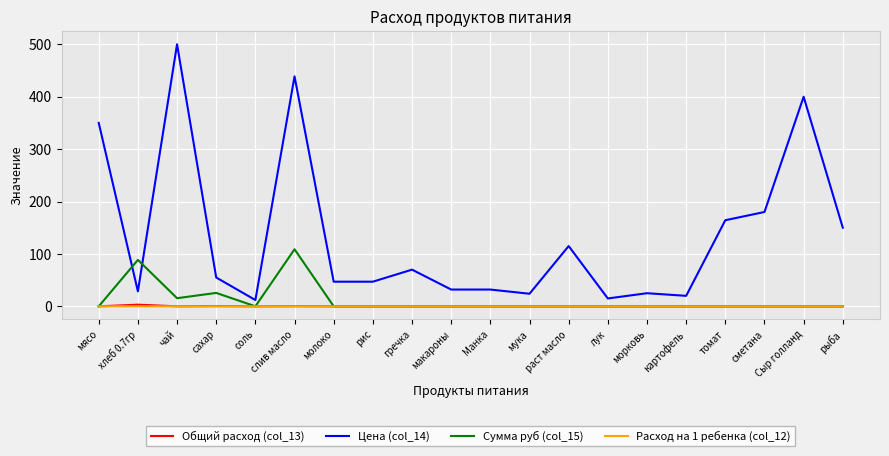

Does the chart have visible grid lines?

Yes